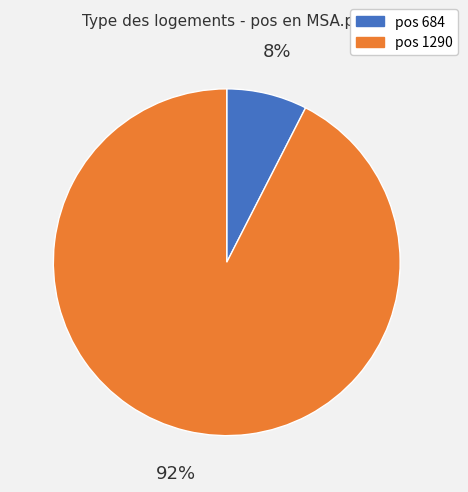

Is there a majority slice in this chart?

Yes